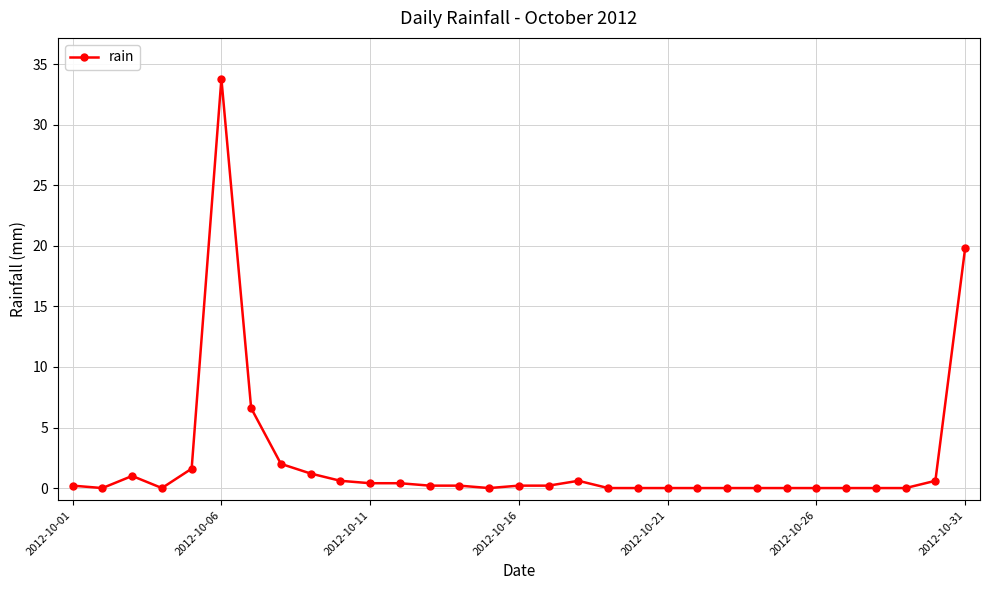

How many lines are shown in the chart?

1